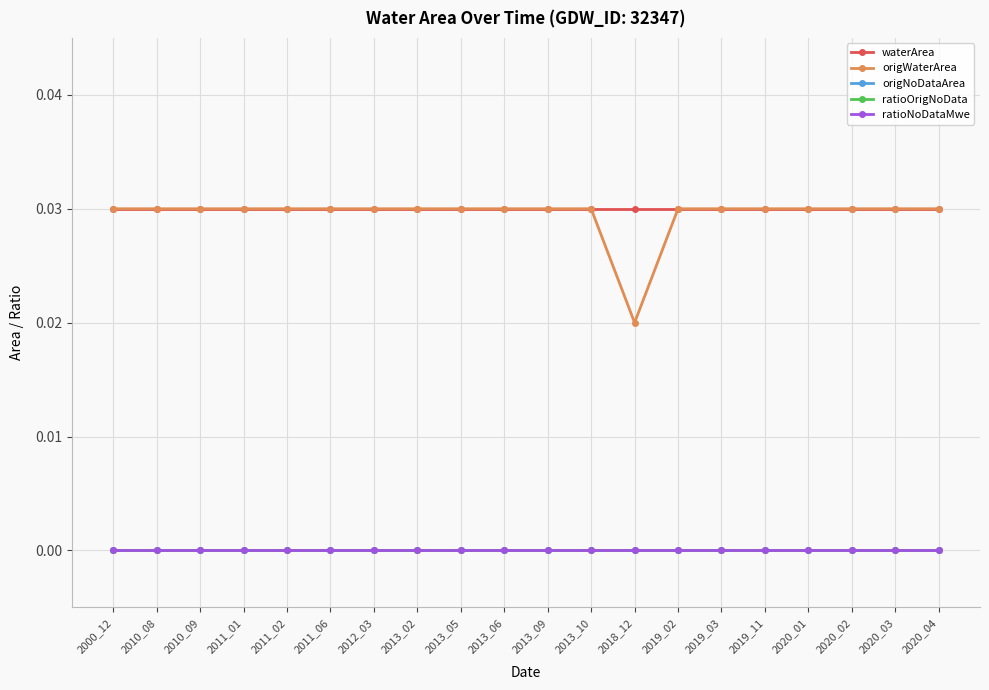

At which category is the sum across all series the highest?

2000_12